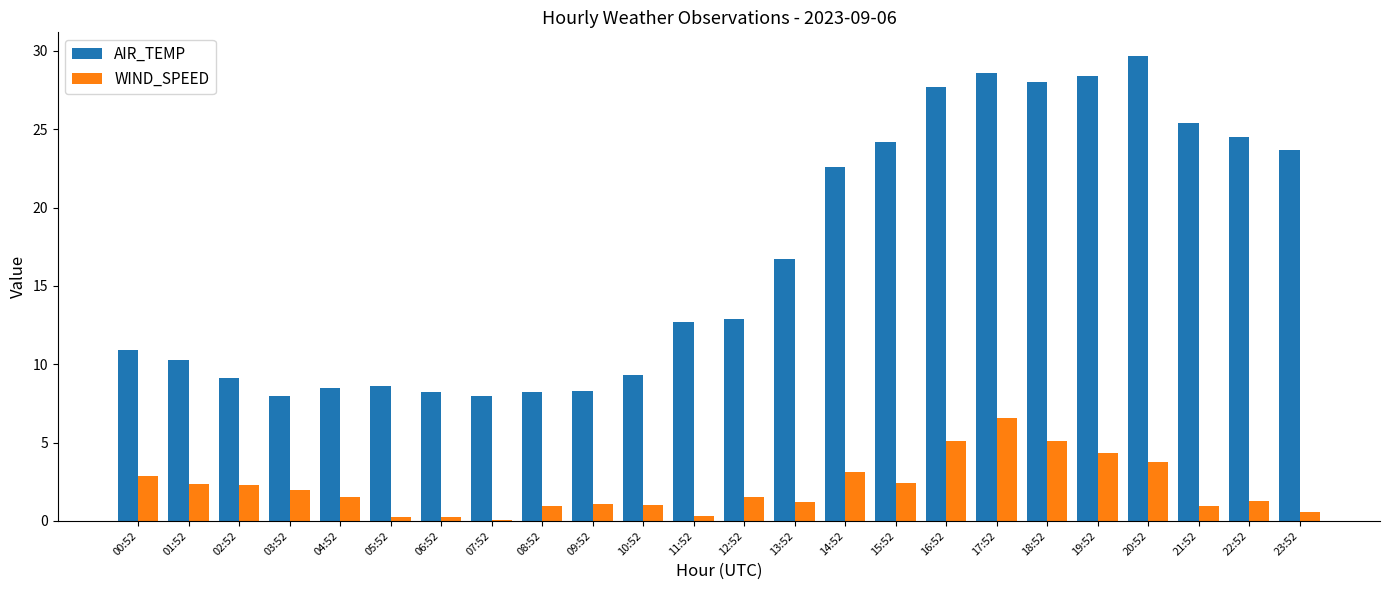

Which series changed the most between 15:52 and 22:52?

WIND_SPEED